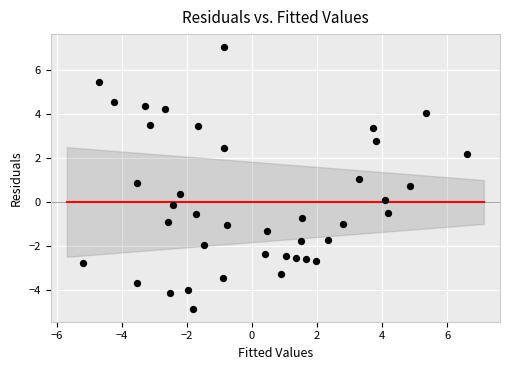

What is the range of Y values (max minus min)?

11.9